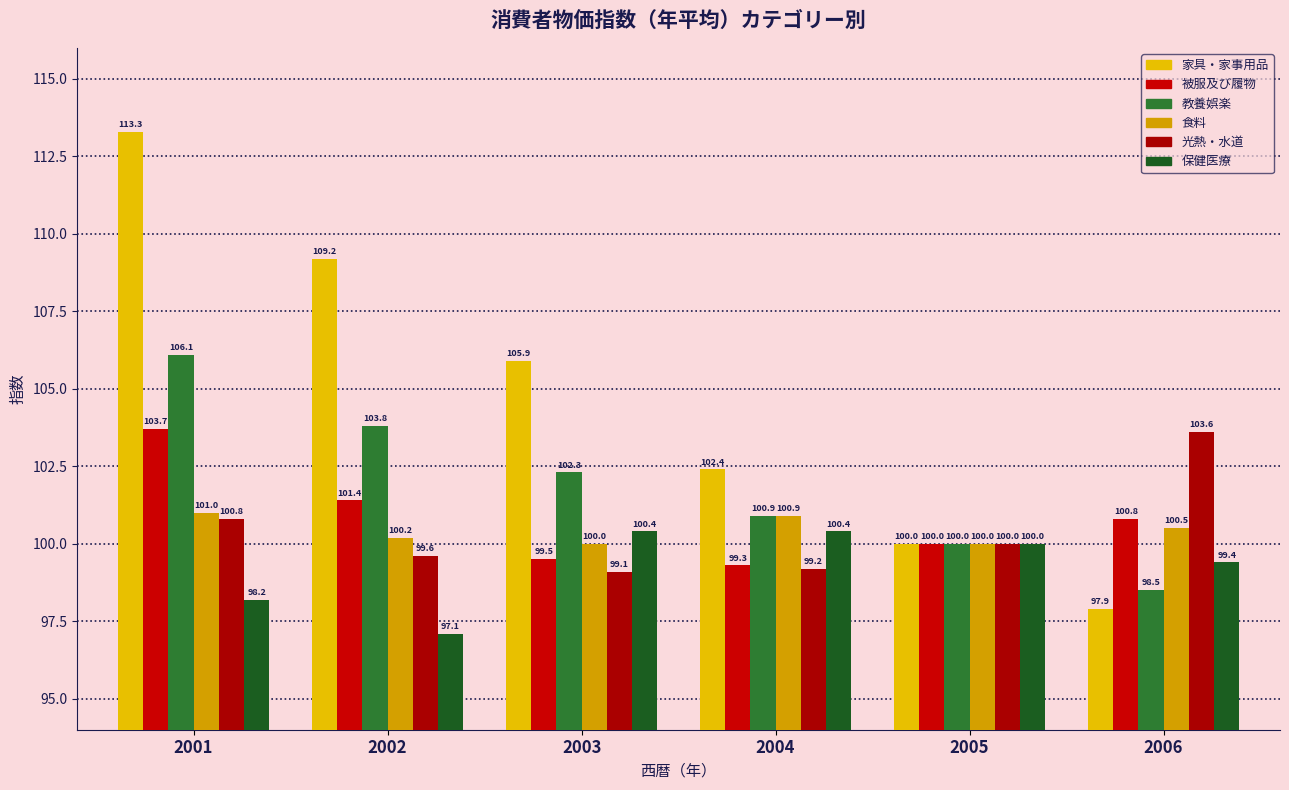

What is the difference between the second highest and second lowest values in the 食料 series?

0.9